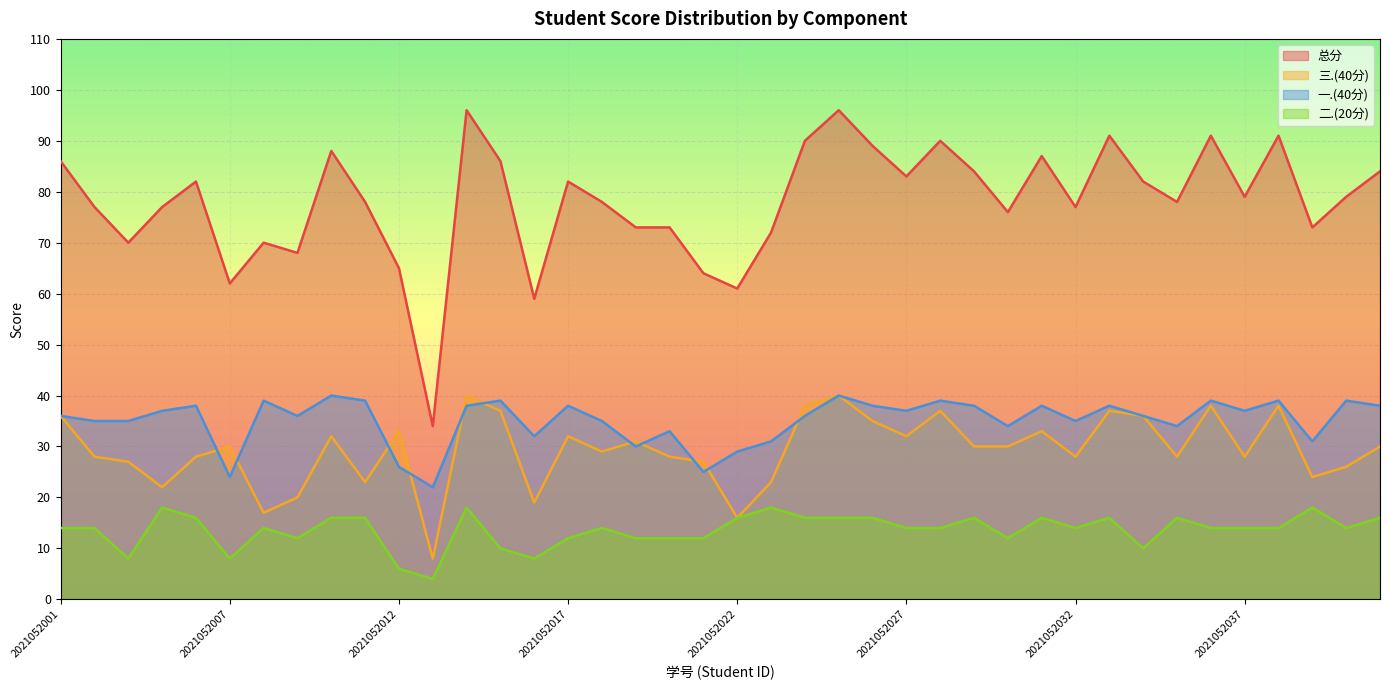

The 三.(40分) series shows 11 at 2021052033. True or false?

False